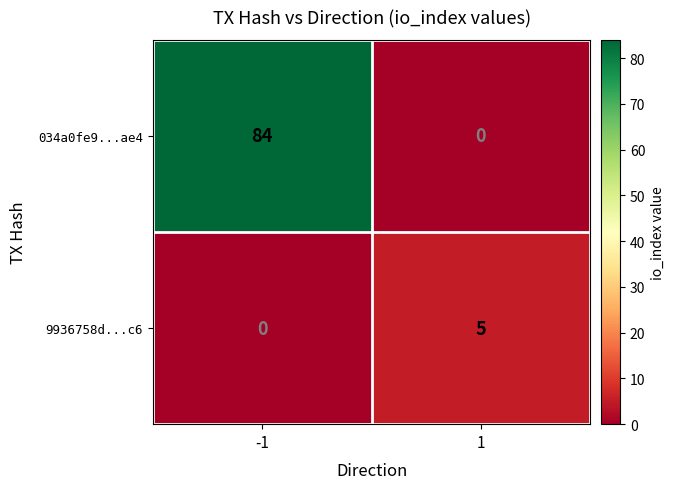

Which series has the largest range (max minus min)?

034a0fe9...ae4